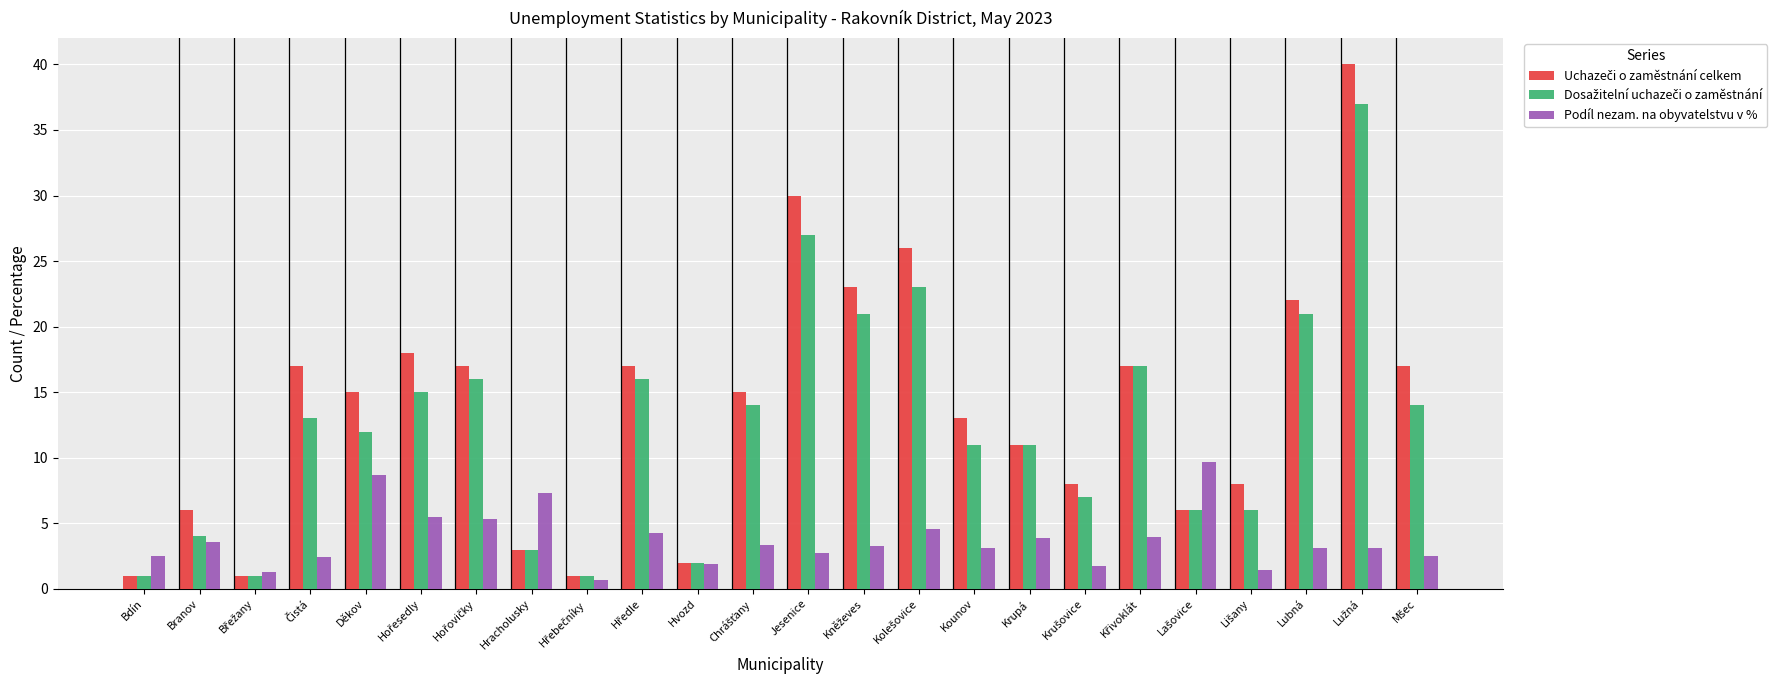

What is the smallest value displayed?

0.7